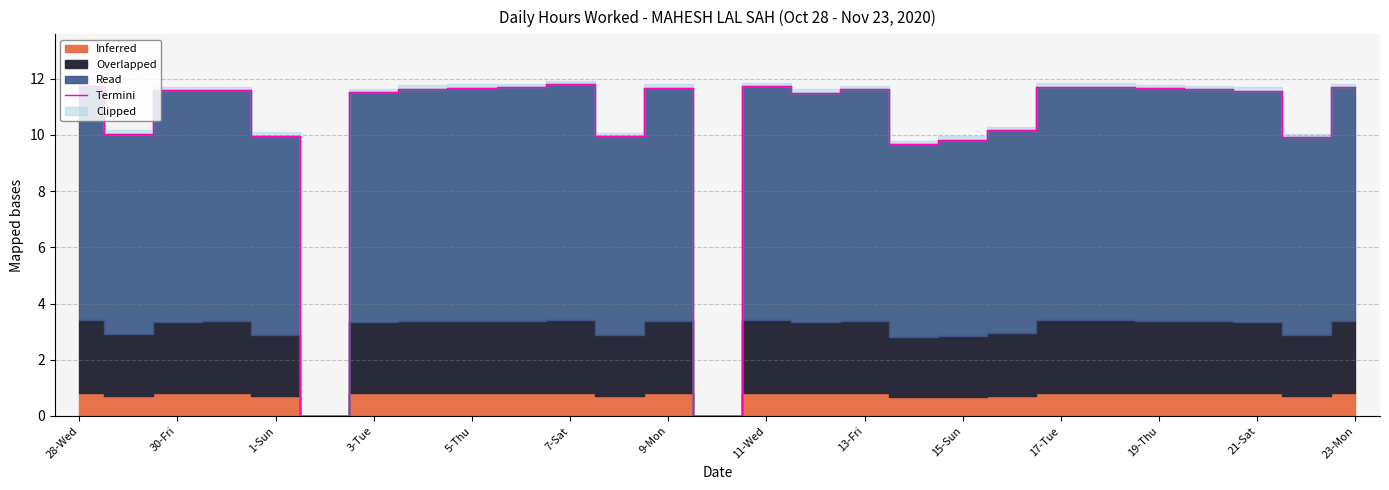

Where does the data first go above 11?

28-Wed